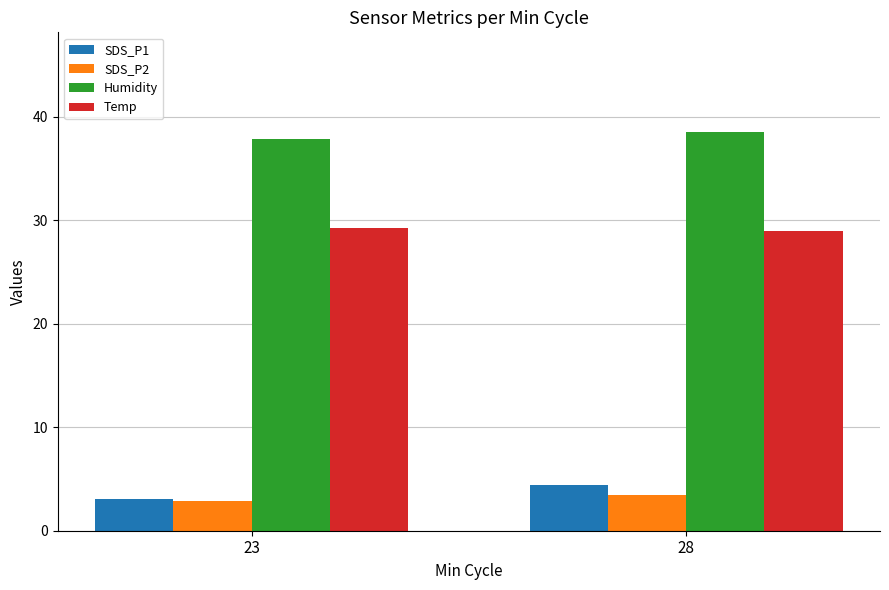

True or false: Humidity has a value of 38.5 at 28.

True